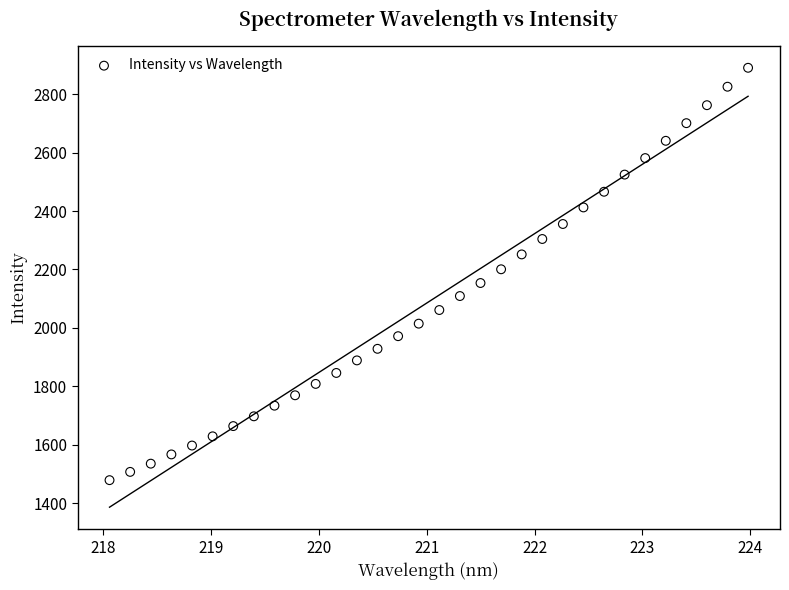

What is the range of Y values (max minus min)?

1411.5